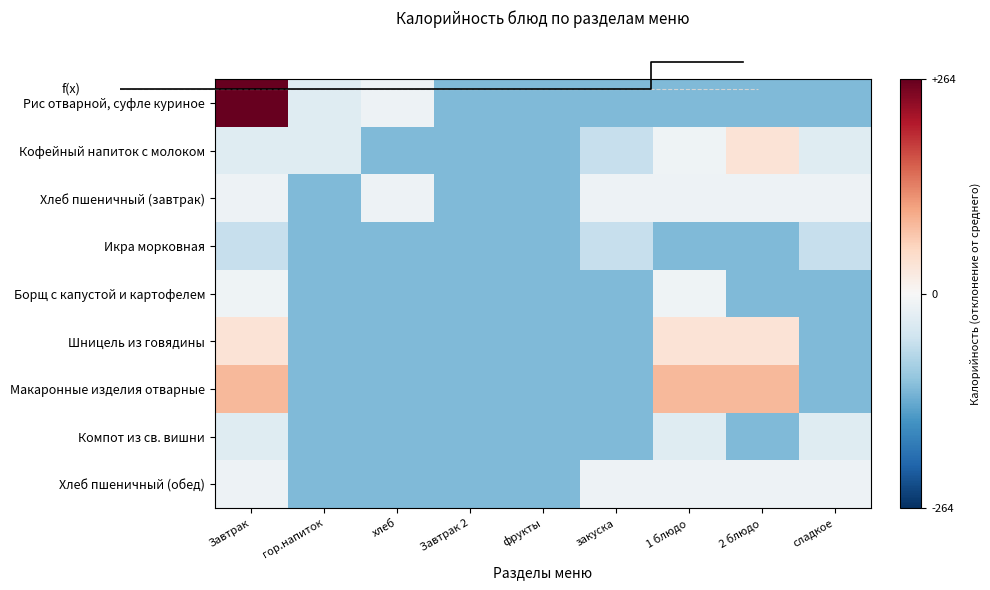

What is the maximum value for Хлеб пшеничный (завтрак)?

-14